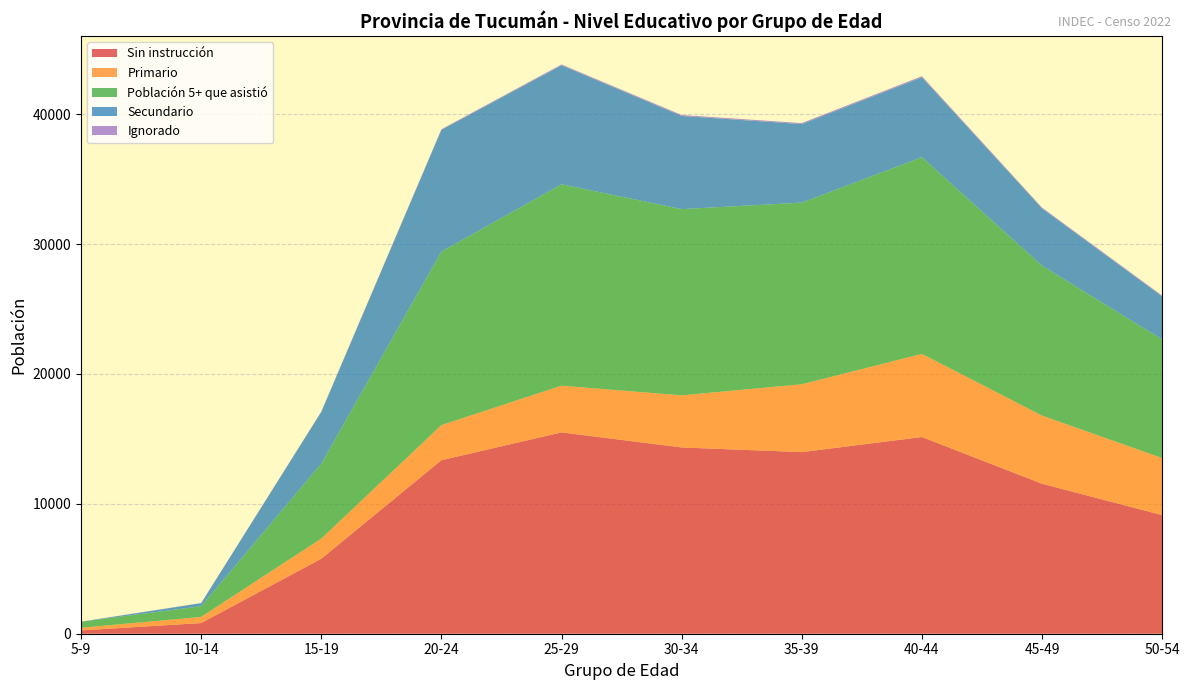

Reading left to right, transcribe all the data shown in this chart.

Sin instrucción: 5-9=255	10-14=821	15-19=5774	20-24=13361	25-29=15505	30-34=14343	35-39=13984	40-44=15146	45-49=11548	50-54=9132
Primario: 5-9=202	10-14=475	15-19=1549	20-24=2703	25-29=3597	30-34=4009	35-39=5228	40-44=6401	45-49=5247	50-54=4392
Población 5+ que asistió: 5-9=467	10-14=821	15-19=5774	20-24=13361	25-29=15505	30-34=14343	35-39=13984	40-44=15146	45-49=11548	50-54=9132
Secundario: 5-9=0	10-14=238	15-19=3981	20-24=9375	25-29=9160	30-34=7172	35-39=6050	40-44=6149	45-49=4404	50-54=3316
Ignorado: 5-9=7	10-14=7	15-19=25	20-24=47	25-29=66	30-34=77	35-39=72	40-44=89	45-49=64	50-54=62